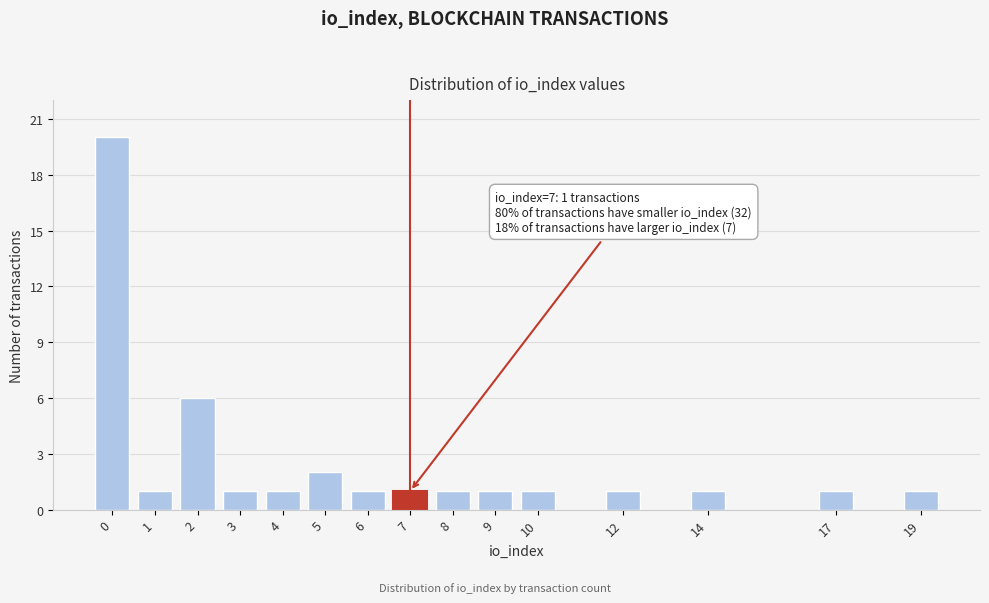

Reading right to left, what are all the values shown in this chart?

1	1	1	1	1	1	1	1	1	2	1	1	6	1	20